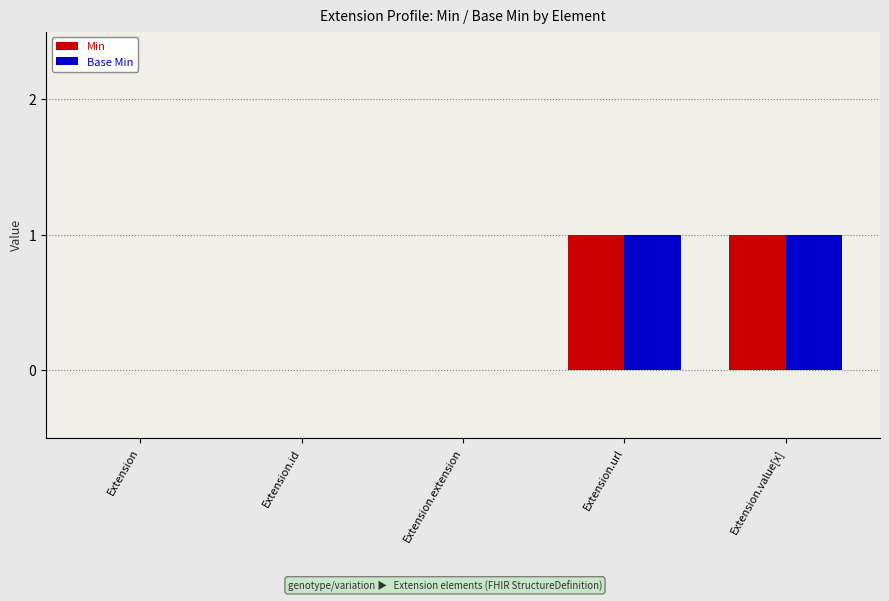

The value of Min at Extension is 0. True or false?

True